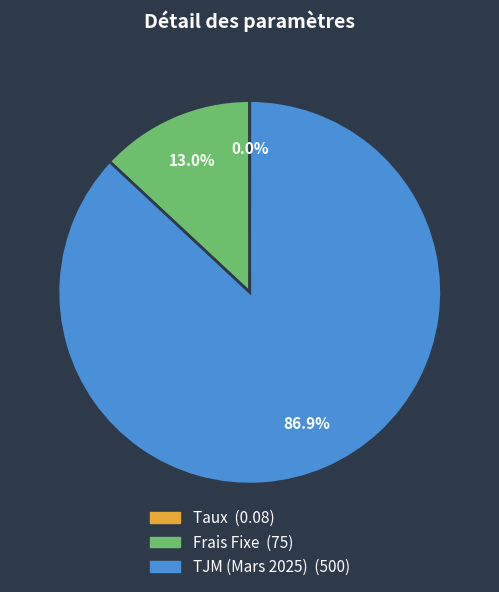

Which slice is the largest?

TJM (Mars 2025)